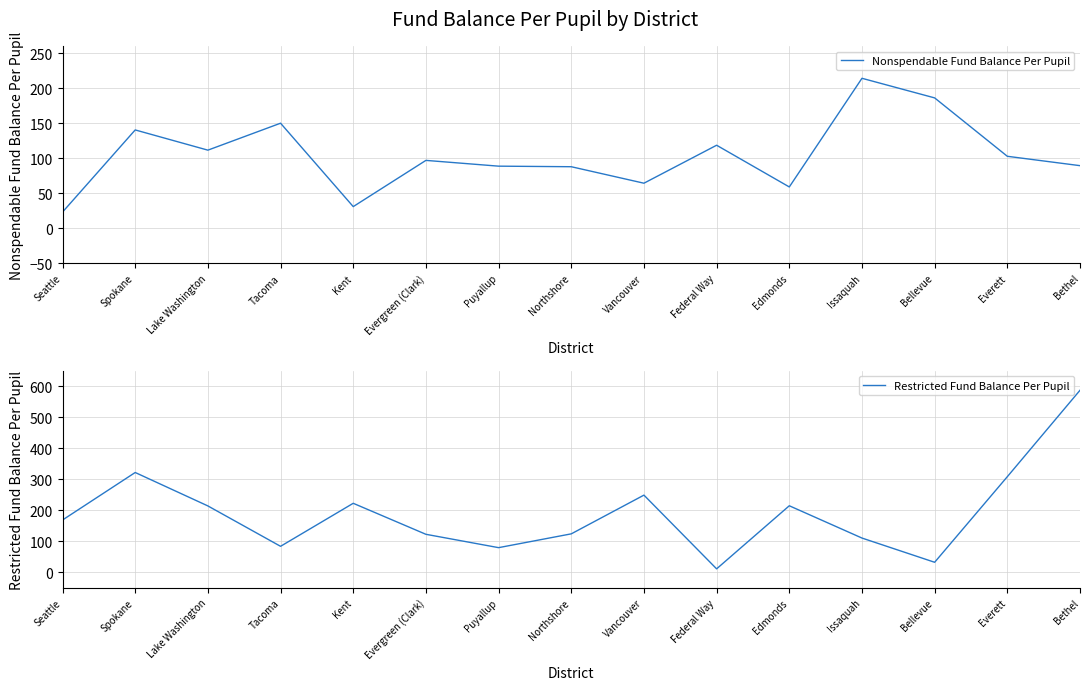

Which series has the largest total across all categories?

Restricted Fund Balance Per Pupil